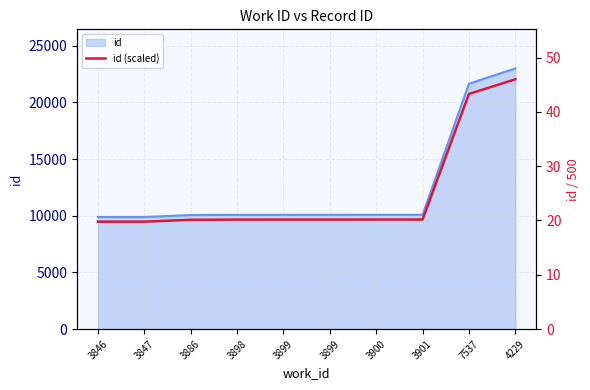

True or false: there are more than 2 points higher than both neighbors.

False